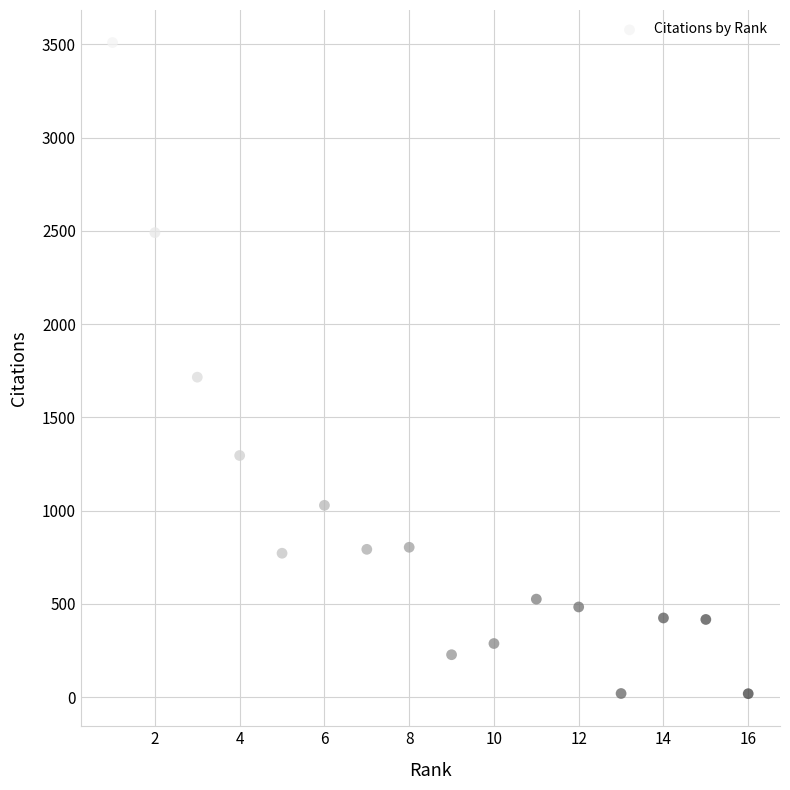

What Y value in the scatter plot is closest to 1764?

1716